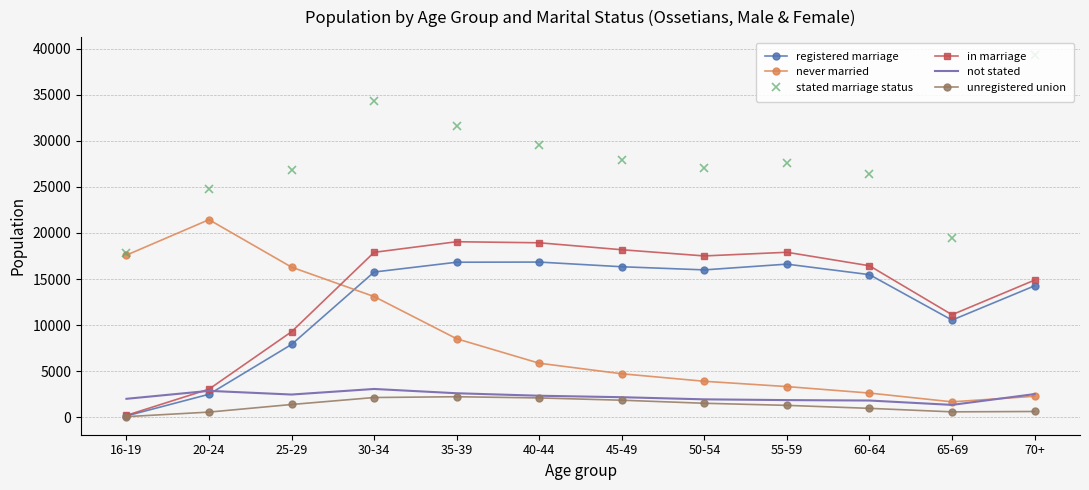

True or false: never married and in marriage cross at least once.

True